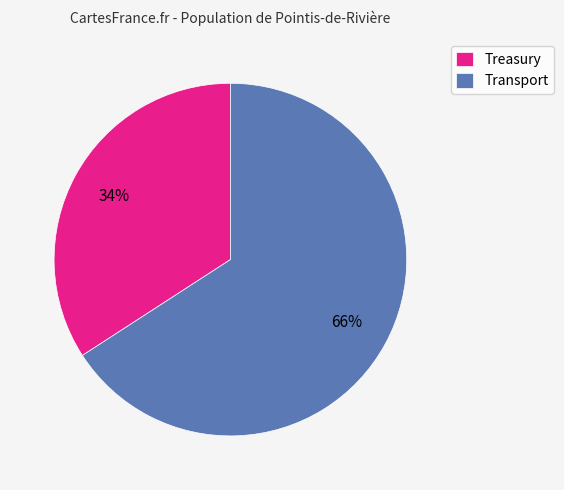

Which has a higher value, Transport or Treasury?

Transport